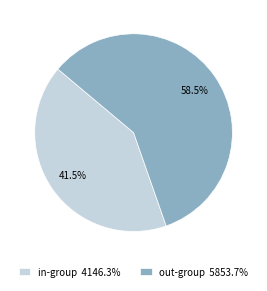

To the nearest percent, what is the difference between the largest and smallest slice percentages?

17%